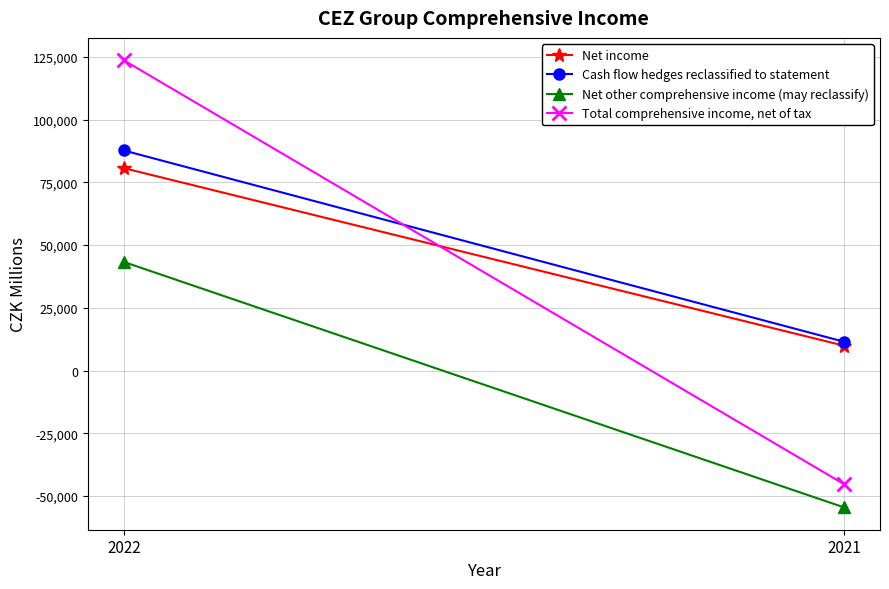

Which series has the largest total across all categories?

Cash flow hedges reclassified to statement